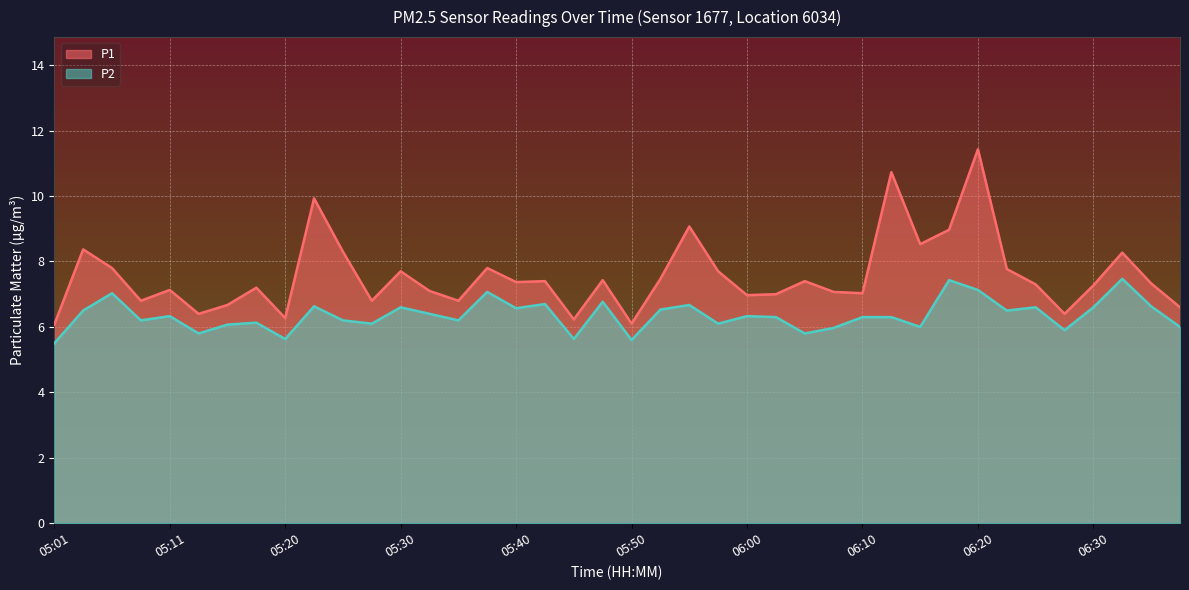

What is the value of the P2 point at the 35th from the left?

6.6